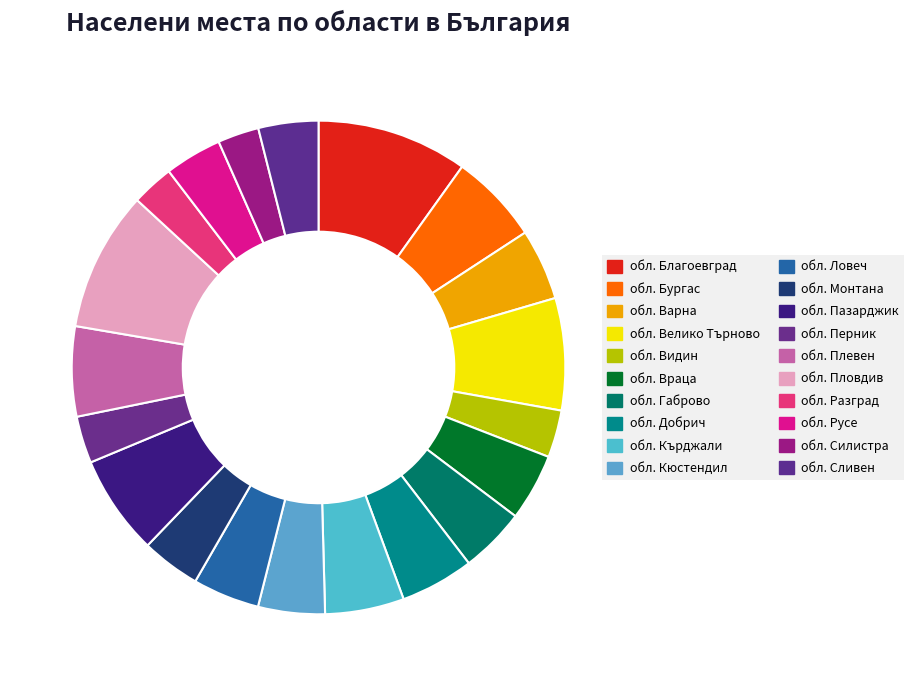

Which slice is the largest?

обл. Благоевград